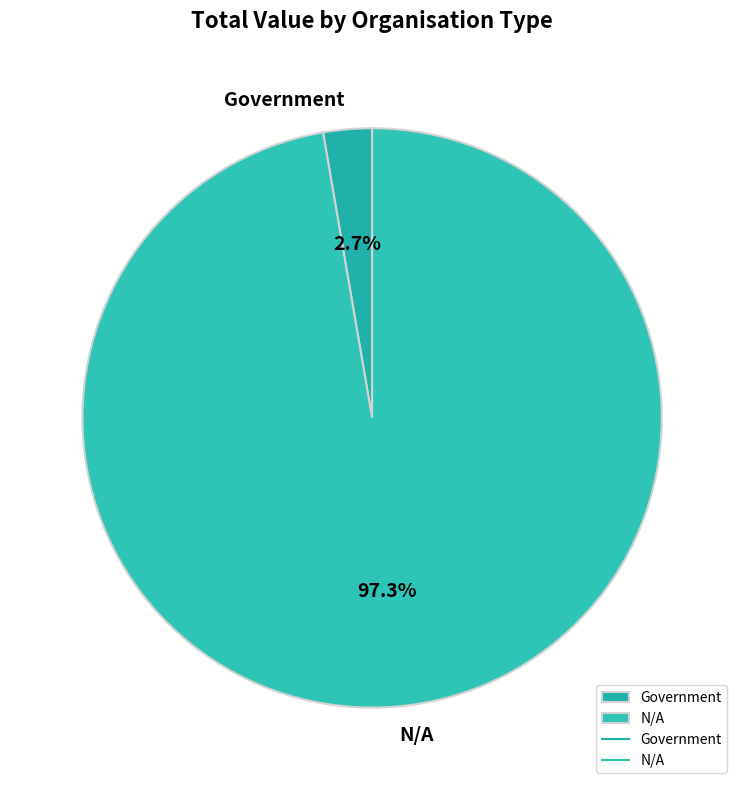

What is the ratio of the value at Government to the value at N/A?

0.0